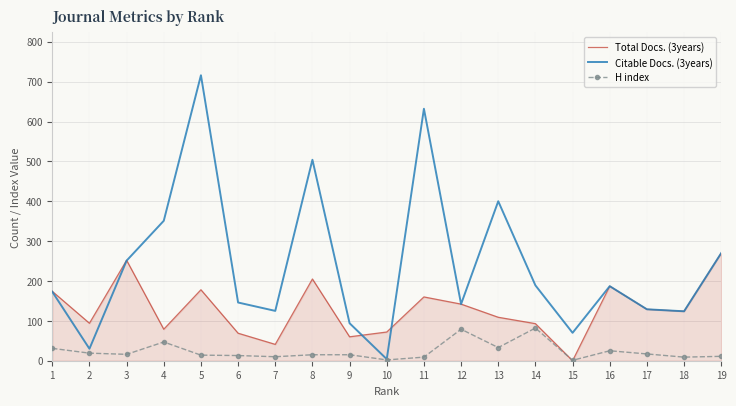

In Total Docs. (3years), how many points are higher than both neighbors (excluding endpoints)?

5